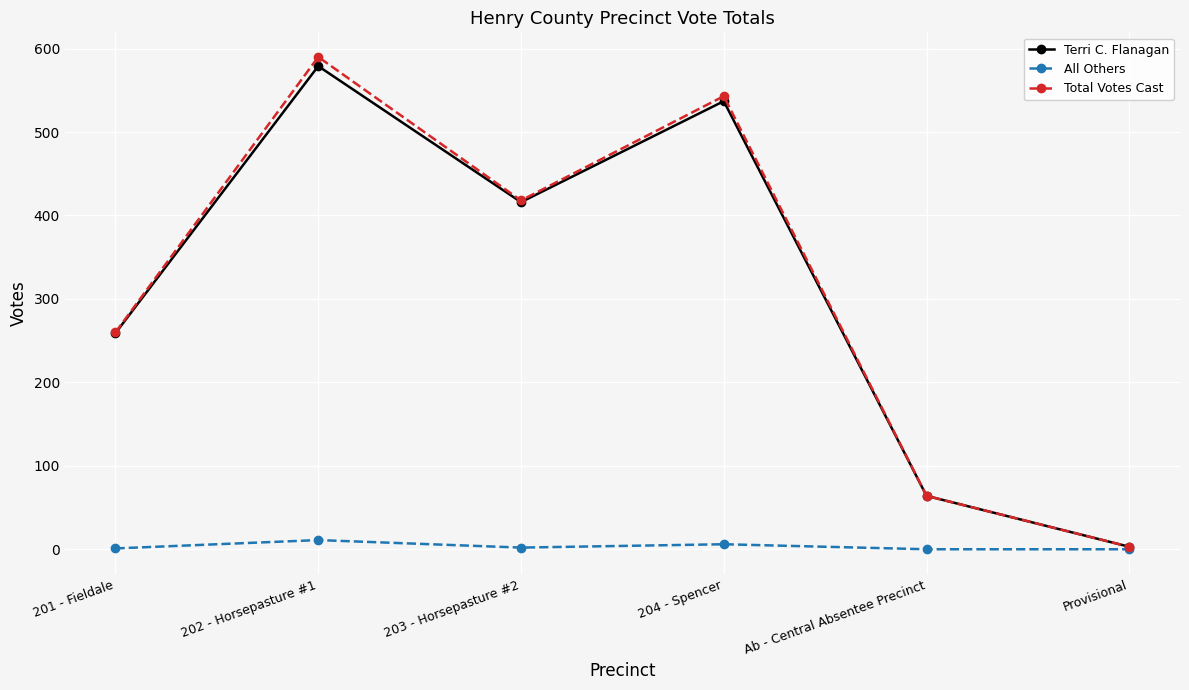

Where is Total Votes Cast nearest to the value 296?

201 - Fieldale